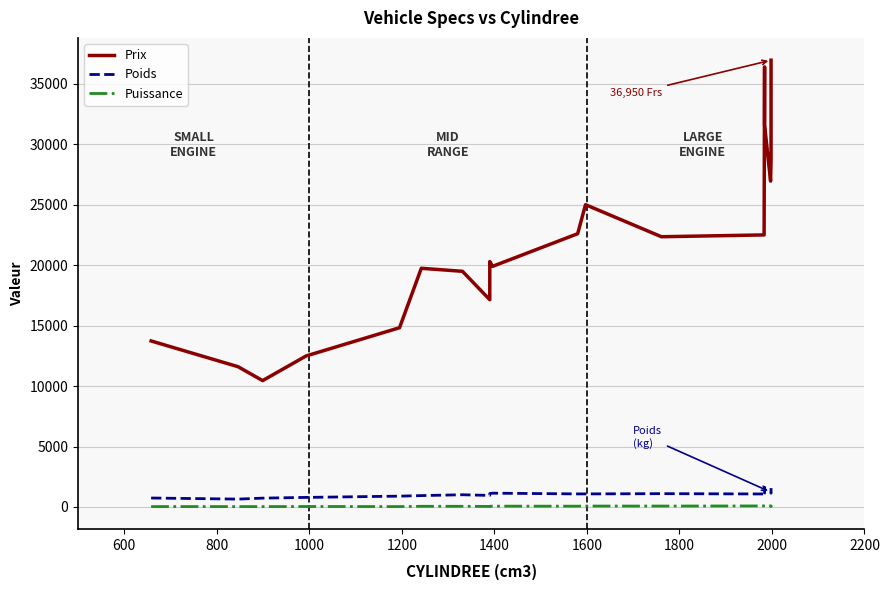

At how many categories does at least one series exceed 27122?

5